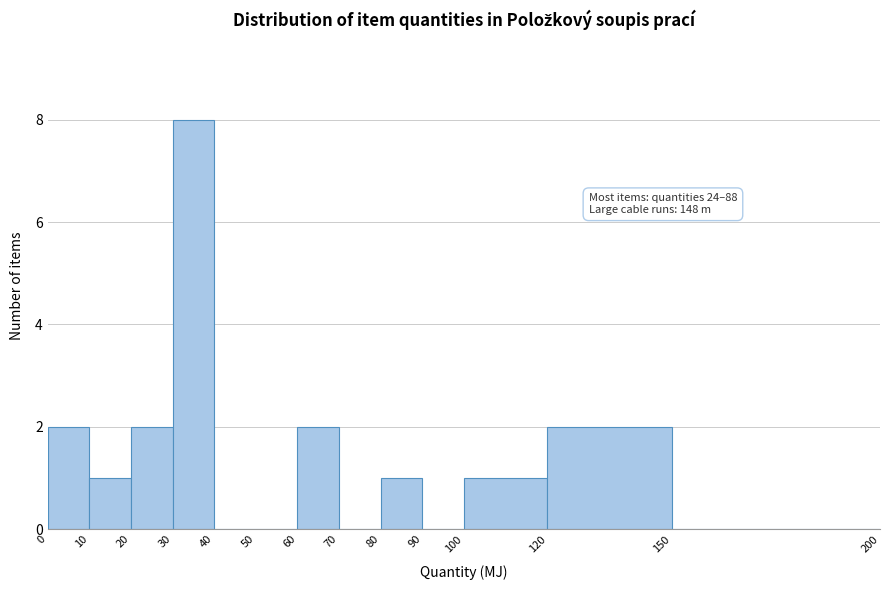

Over which range of the x-axis is the bar tallest?

30 to 40